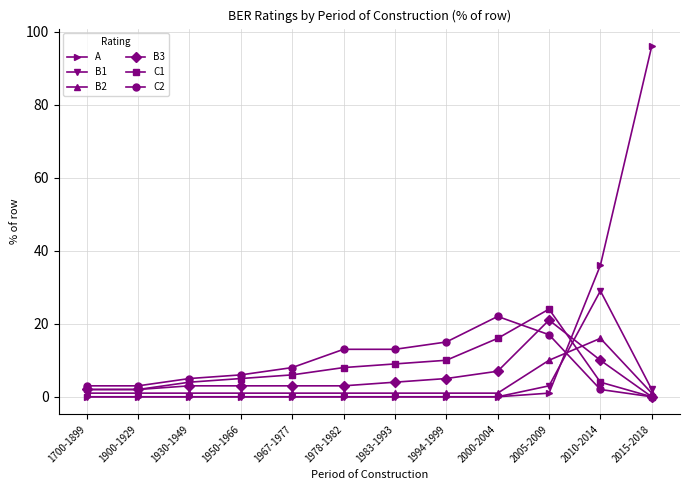

At which label does C1 reach its peak?

2005-2009